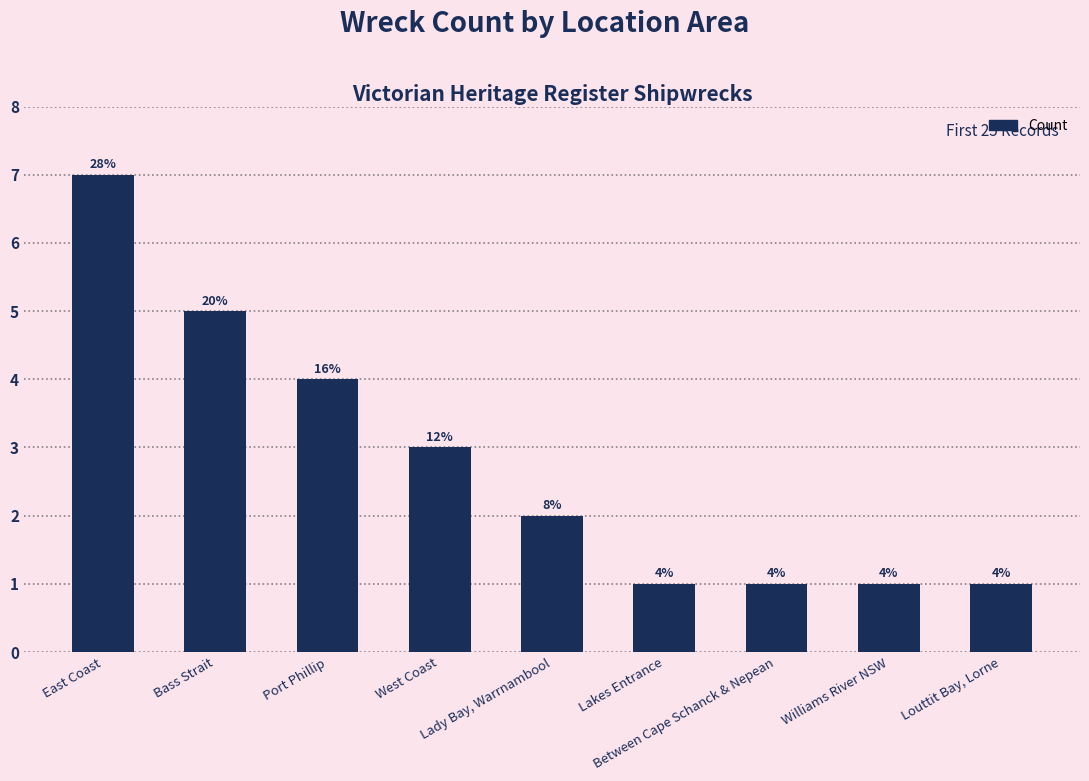

What is the difference between the maximum and minimum values?

6